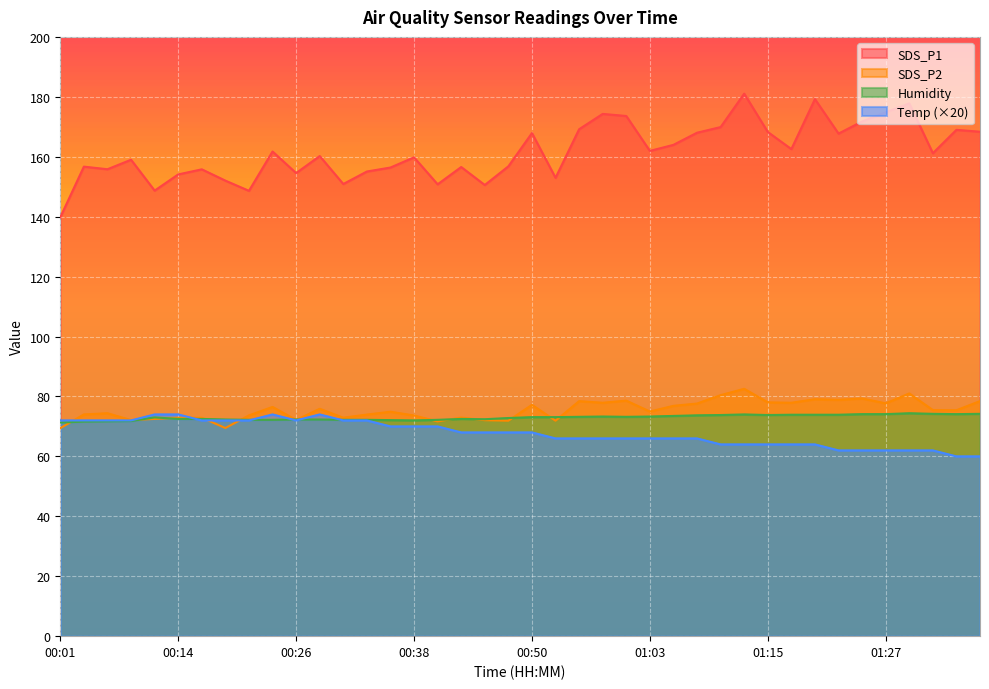

Reading left to right, what are all the values shown in this chart?

SDS_P1: 00:01=139.8	00:04=156.7	00:06=155.8	00:09=159.0	00:11=148.7	00:14=154.1	00:16=155.8	00:19=152.0	00:21=148.6	00:24=161.8	00:26=154.6	00:28=160.2	00:31=150.9	00:33=155.1	00:36=156.4	00:38=159.8	00:41=150.8	00:43=156.6	00:45=150.6	00:48=156.8	00:50=167.9	00:53=153.0	00:55=169.2	00:58=174.3	01:00=173.6	01:03=161.9	01:05=164.0	01:07=168.0	01:10=169.9	01:12=181.1	01:15=168.3	01:17=162.6	01:20=179.2	01:22=167.7	01:25=171.8	01:27=174.8	01:29=177.8	01:32=161.2	01:34=169.0	01:37=168.3
SDS_P2: 00:01=69.4	00:04=74.0	00:06=74.4	00:09=72.1	00:11=72.5	00:14=72.9	00:16=72.9	00:19=69.5	00:21=73.7	00:24=76.5	00:26=72.2	00:28=75.9	00:31=72.9	00:33=74.0	00:36=74.9	00:38=73.7	00:41=71.7	00:43=73.0	00:45=72.1	00:48=71.9	00:50=77.2	00:53=71.9	00:55=78.4	00:58=77.9	01:00=78.6	01:03=75.0	01:05=76.9	01:07=77.6	01:10=80.4	01:12=82.5	01:15=78.0	01:17=77.9	01:20=79.1	01:22=78.9	01:25=79.3	01:27=77.7	01:29=81.0	01:32=75.5	01:34=75.4	01:37=78.5
Humidity: 00:01=71.3	00:04=71.6	00:06=71.7	00:09=71.8	00:11=73.0	00:14=72.5	00:16=72.5	00:19=72.3	00:21=72.2	00:24=72.2	00:26=72.3	00:28=72.3	00:31=72.2	00:33=72.2	00:36=72.1	00:38=72.0	00:41=72.2	00:43=72.5	00:45=72.4	00:48=72.8	00:50=73.1	00:53=73.1	00:55=73.2	00:58=73.3	01:00=73.2	01:03=73.3	01:05=73.5	01:07=73.7	01:10=73.8	01:12=74.0	01:15=73.8	01:17=73.9	01:20=73.9	01:22=73.9	01:25=74.1	01:27=74.1	01:29=74.4	01:32=74.2	01:34=74.1	01:37=74.2
Temp: 00:01=72.0	00:04=72.0	00:06=72.0	00:09=72.0	00:11=74.0	00:14=74.0	00:16=72.0	00:19=72.0	00:21=72.0	00:24=74.0	00:26=72.0	00:28=74.0	00:31=72.0	00:33=72.0	00:36=70.0	00:38=70.0	00:41=70.0	00:43=68.0	00:45=68.0	00:48=68.0	00:50=68.0	00:53=66.0	00:55=66.0	00:58=66.0	01:00=66.0	01:03=66.0	01:05=66.0	01:07=66.0	01:10=64.0	01:12=64.0	01:15=64.0	01:17=64.0	01:20=64.0	01:22=62.0	01:25=62.0	01:27=62.0	01:29=62.0	01:32=62.0	01:34=60.0	01:37=60.0